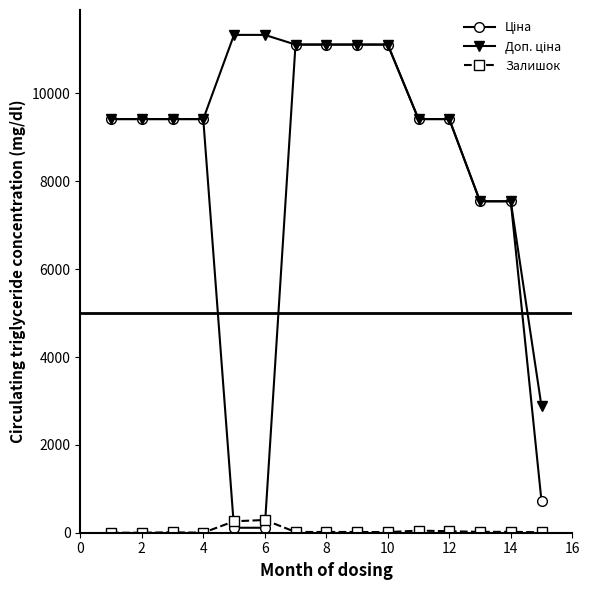

At how many categories does at least one series exceed 6519?

14